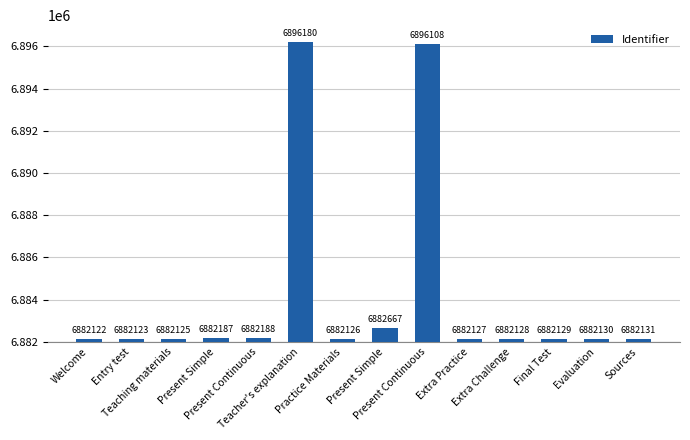

Count the number of data series in this chart.

1